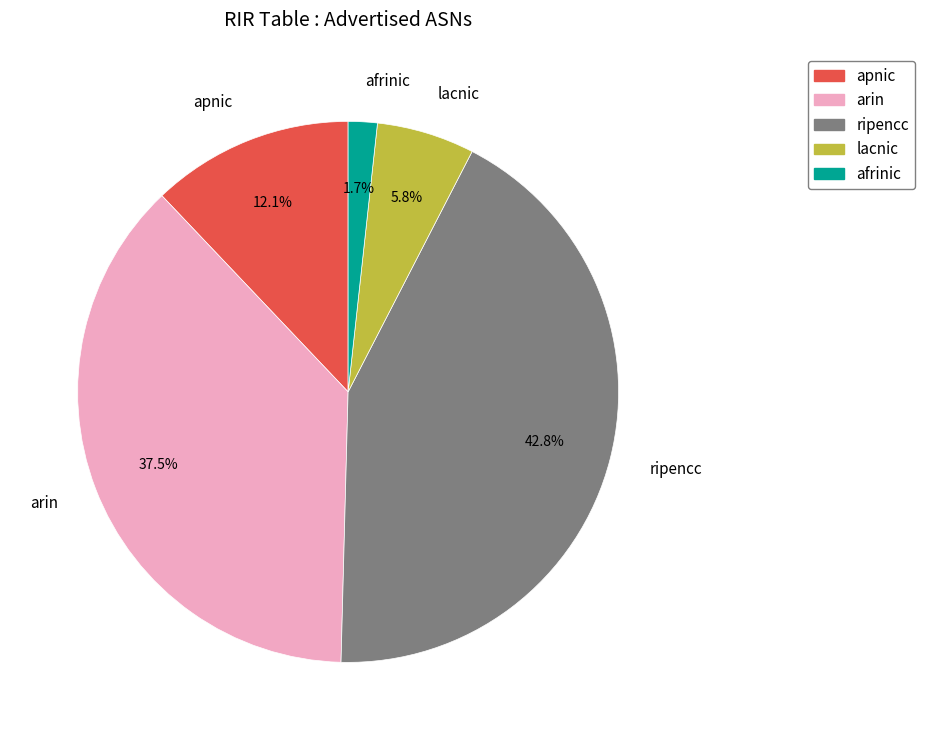

What portion of the pie excludes afrinic?

98.3%